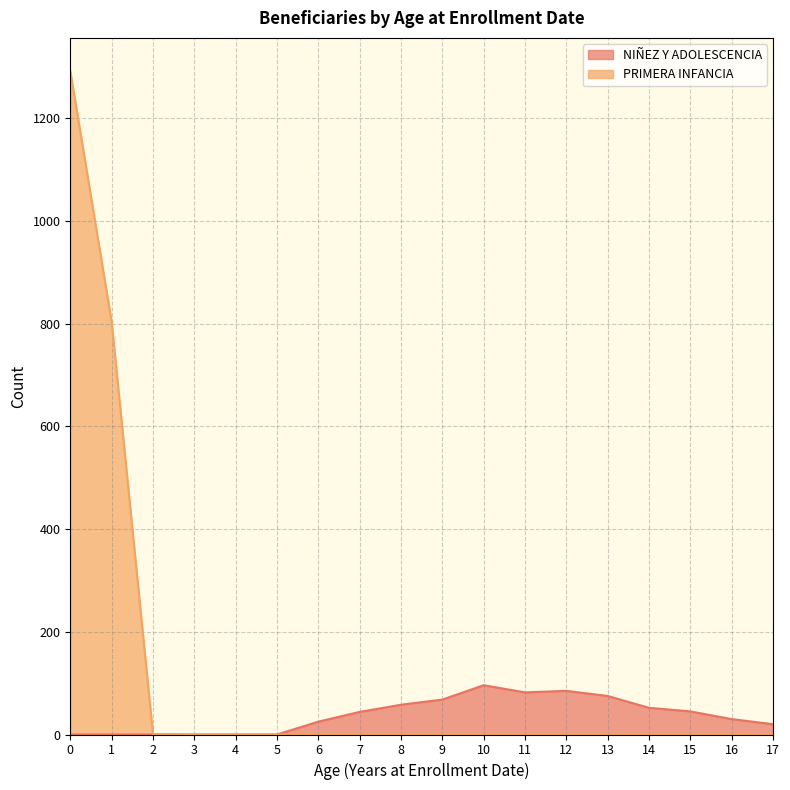

What are all the series names shown in the legend?

NIÑEZ Y ADOLESCENCIA, PRIMERA INFANCIA